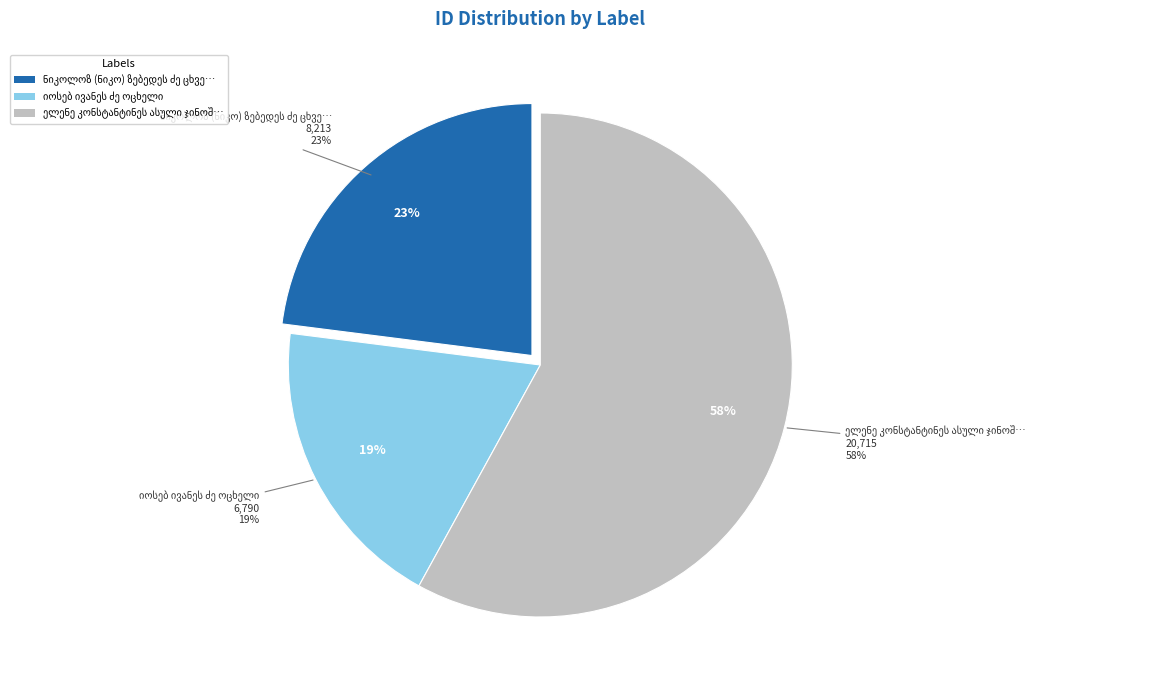

Which category has the biggest portion of the pie?

ელენე კონსტანტინეს ასული ჯინოშვილისა